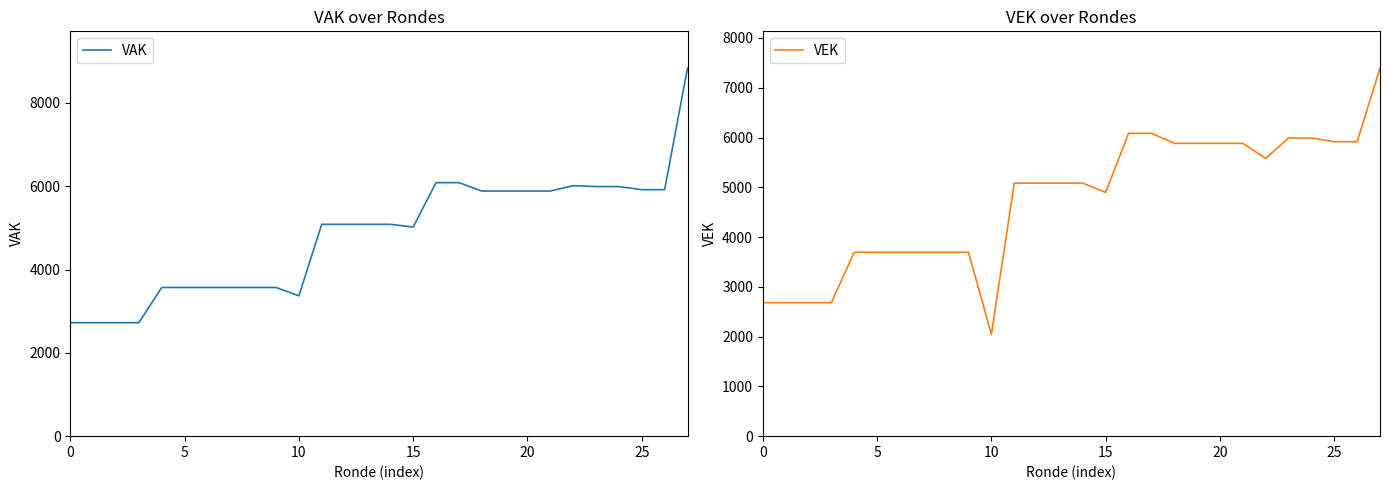

What is the label of the 10th point from the right?

18